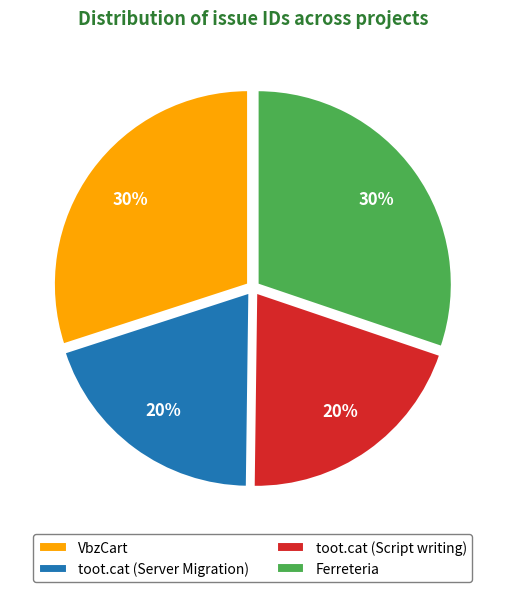

To the nearest percent, what percentage of the pie is Ferreteria?

30%